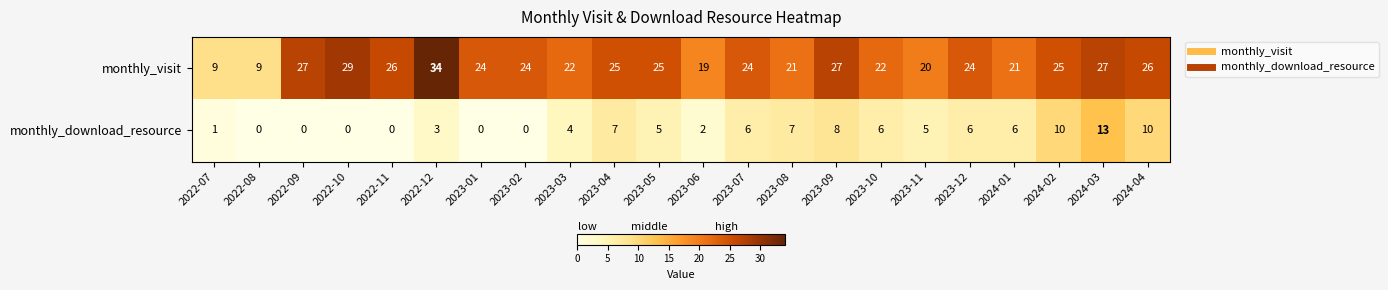

True or false: monthly_download_resource has a value of 7 at 2023-05.

False